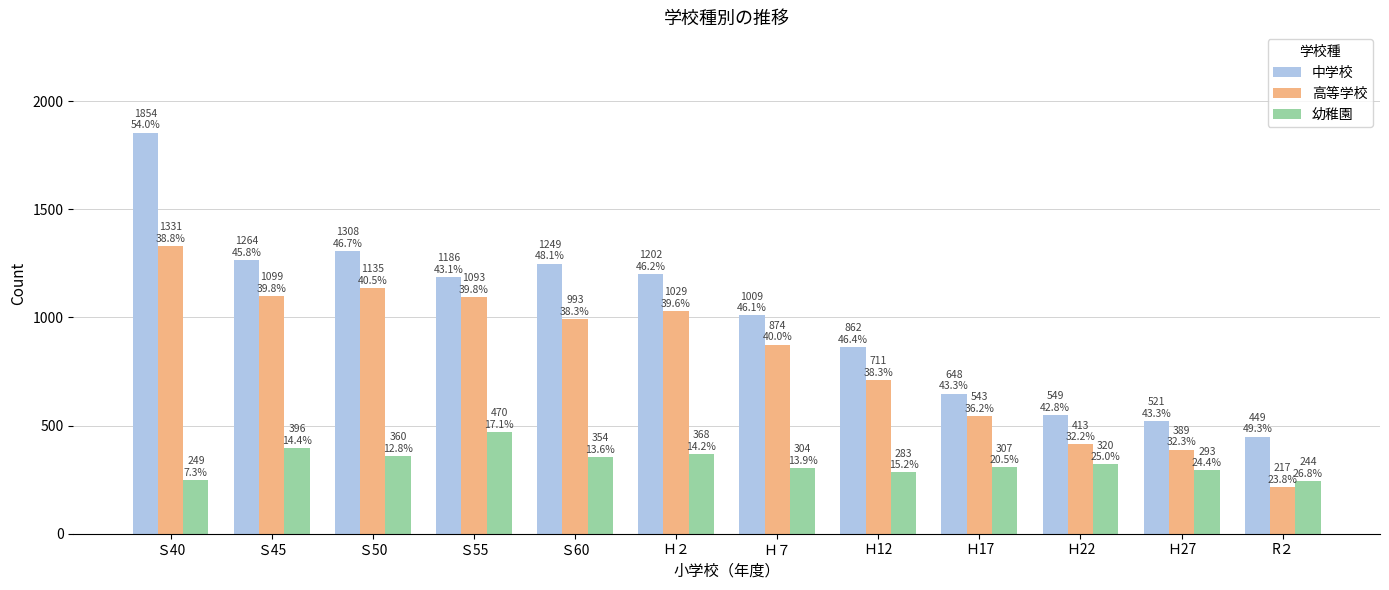

Rank the series by their maximum value, from highest to lowest.

中学校, 高等学校, 幼稚園